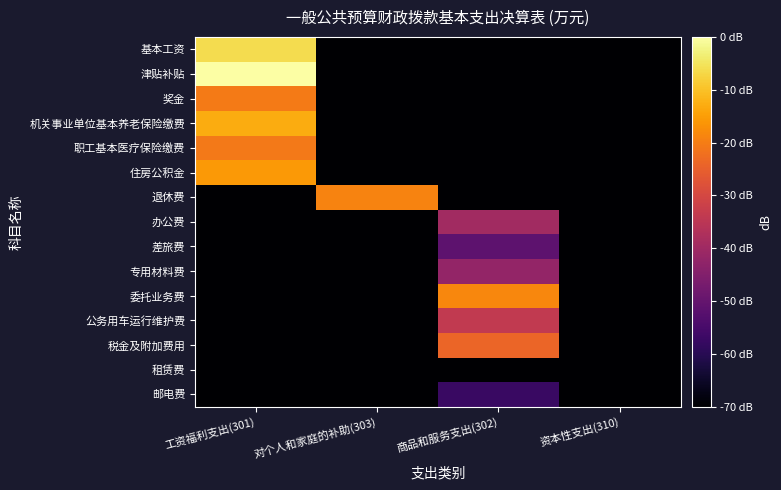

Rank the series at 工资福利支出(301) from lowest to highest value.

退休费, 办公费, 差旅费, 专用材料费, 委托业务费, 公务用车运行维护费, 税金及附加费用, 租赁费, 邮电费, 职工基本医疗保险缴费, 奖金, 住房公积金, 机关事业单位基本养老保险缴费, 基本工资, 津贴补贴